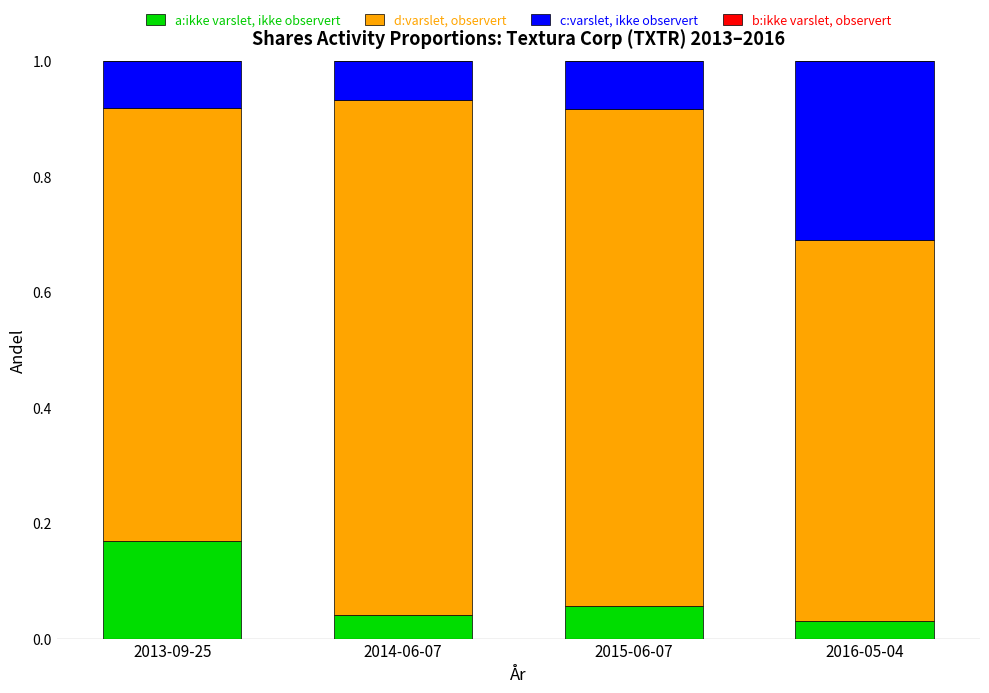

Which category has the highest value in the a:ikke varslet, ikke observert series?

2013-09-25